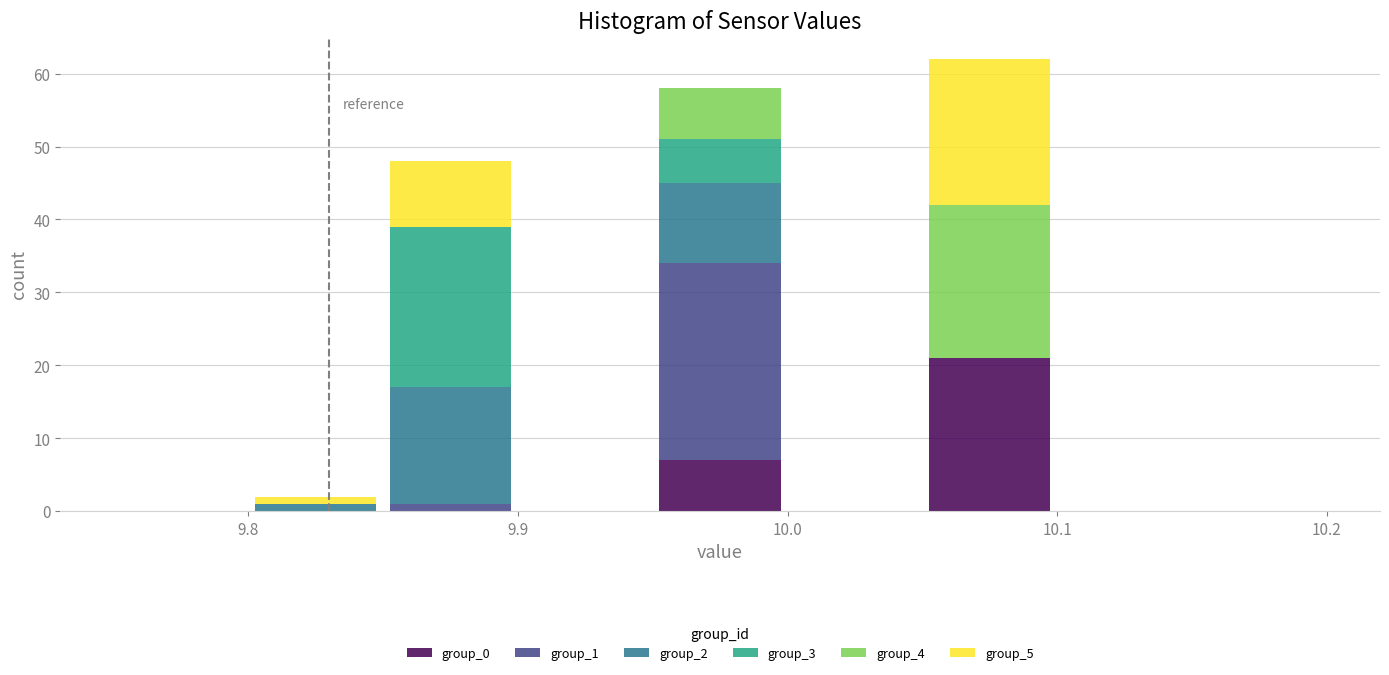

Which range on the x-axis has the tallest stacked bar (by total height)?

10.05 to 10.10